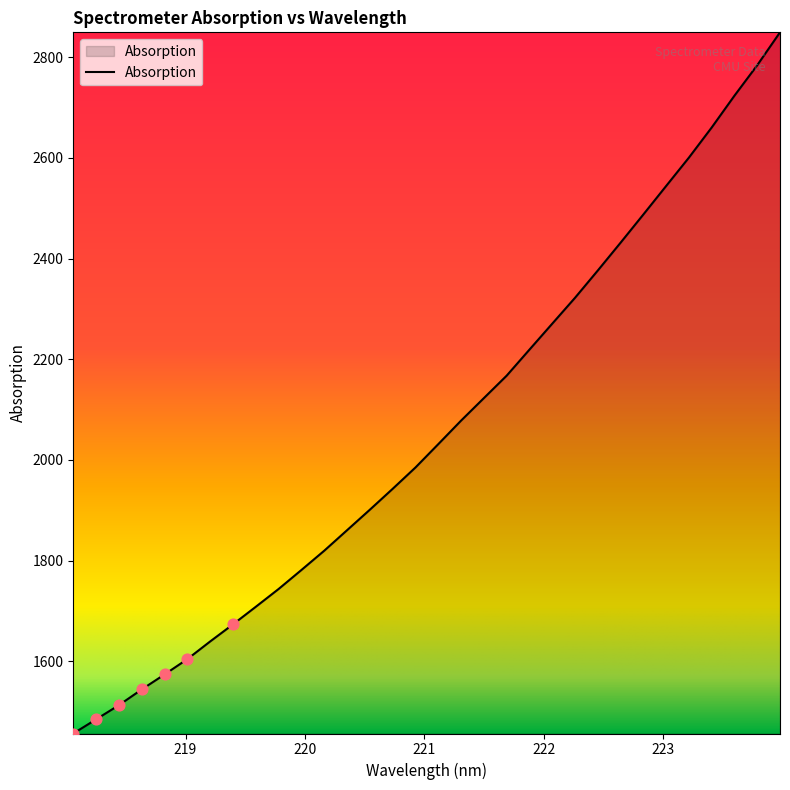

What is the maximum value shown in the chart?

2849.7